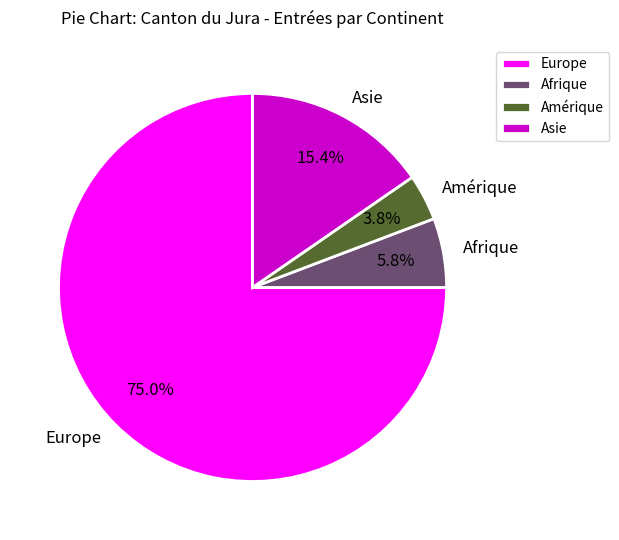

Count the number of slices in the pie.

4